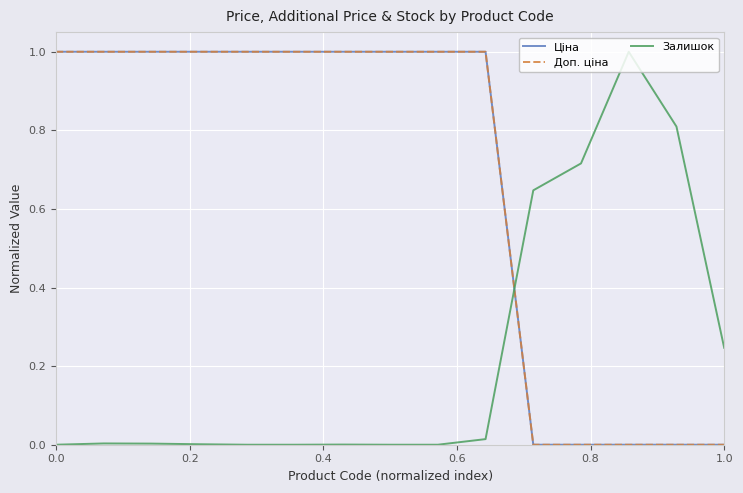

Does the chart have visible grid lines?

Yes